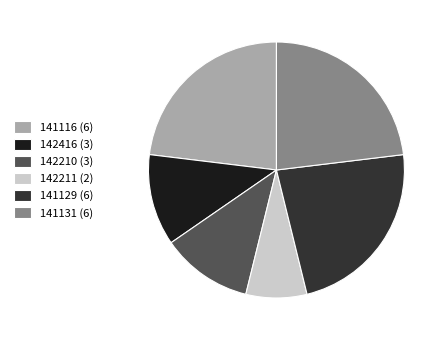

How many segments does this pie chart have?

6